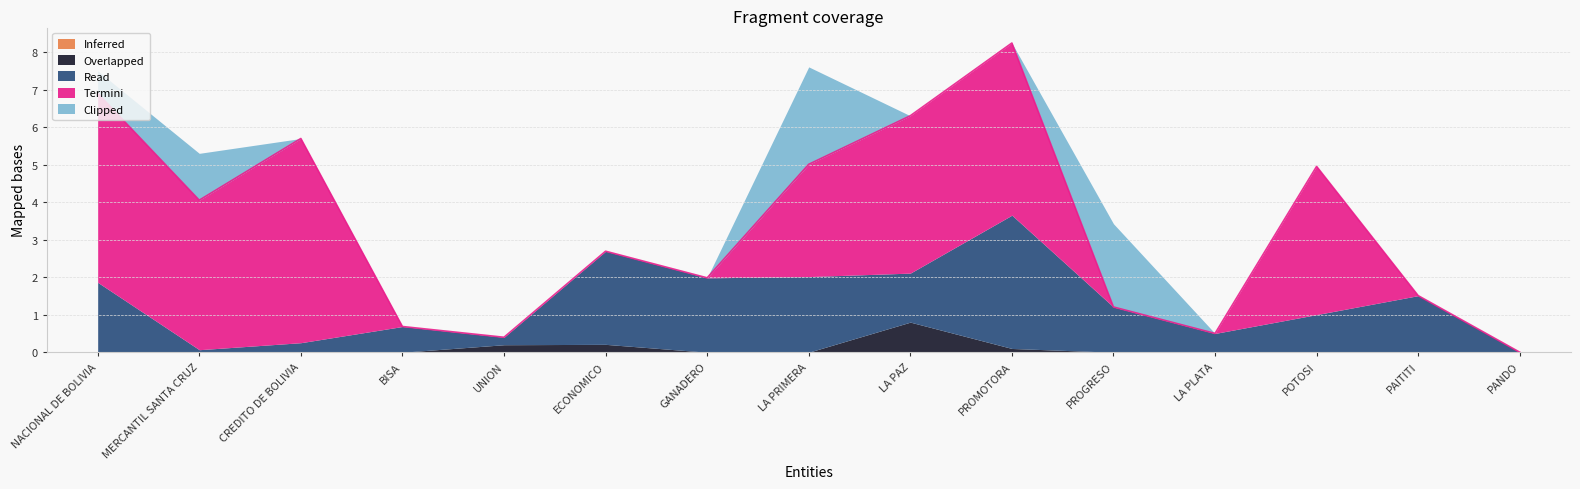

True or false: Read and Inferred cross at least once.

False